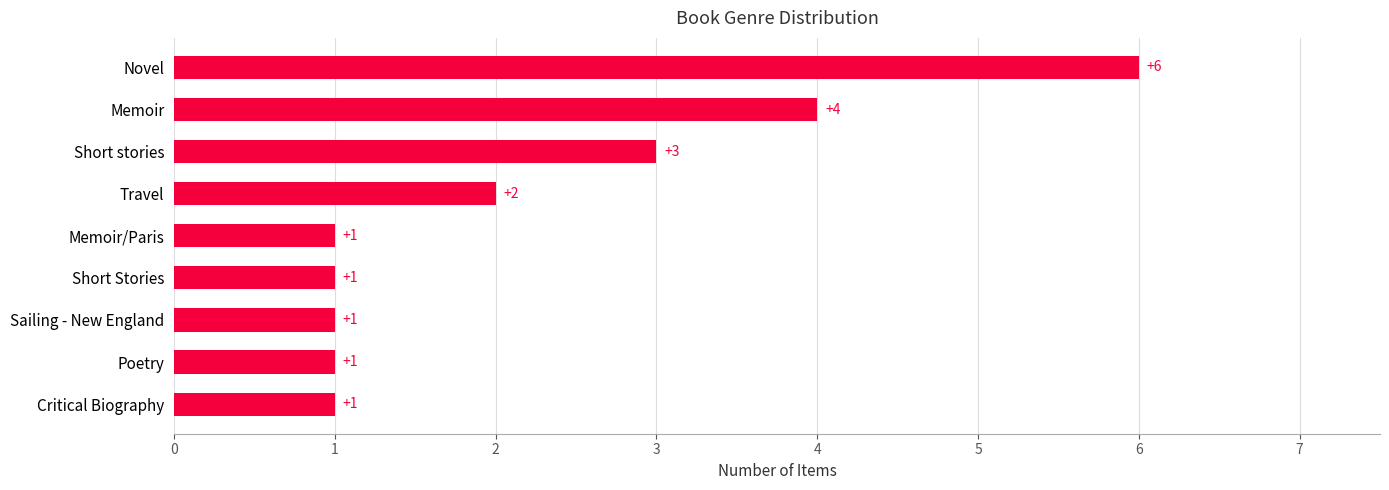

What is the ratio of the value at Short stories to the value at Travel?

1.5